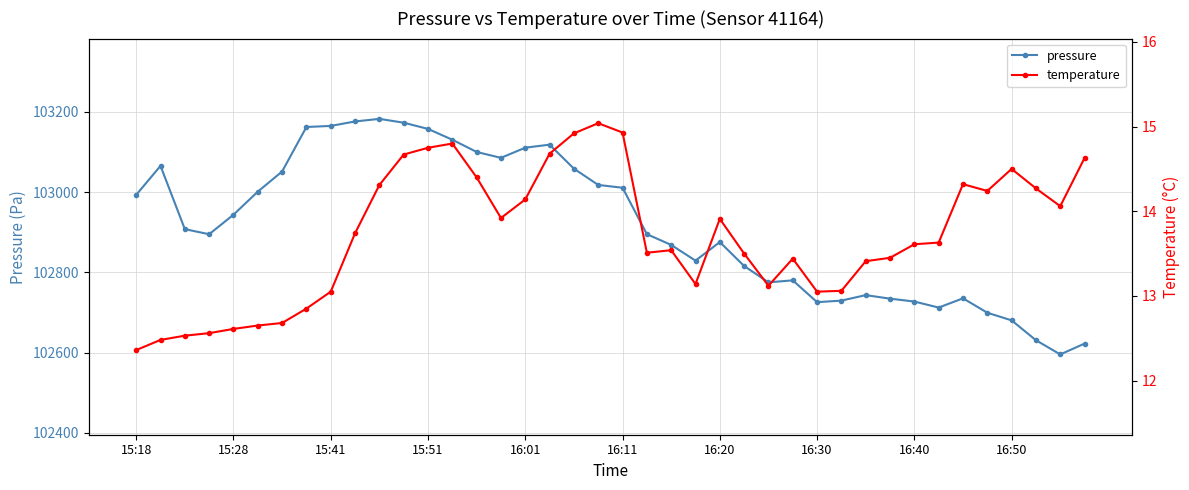

What is the lowest value of the pressure series?

102595.5